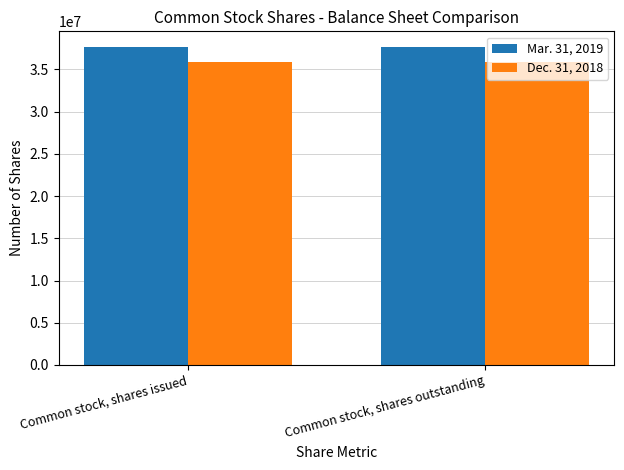

Read the Mar. 31, 2019 value at Common stock, shares outstanding.

37630000